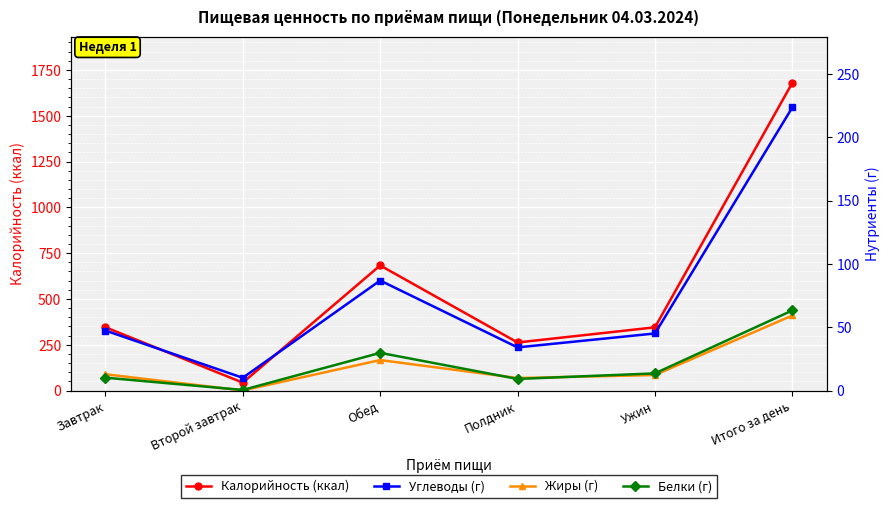

What are all the series names shown in the legend?

Калорийность (ккал), Углеводы (г), Жиры (г), Белки (г)